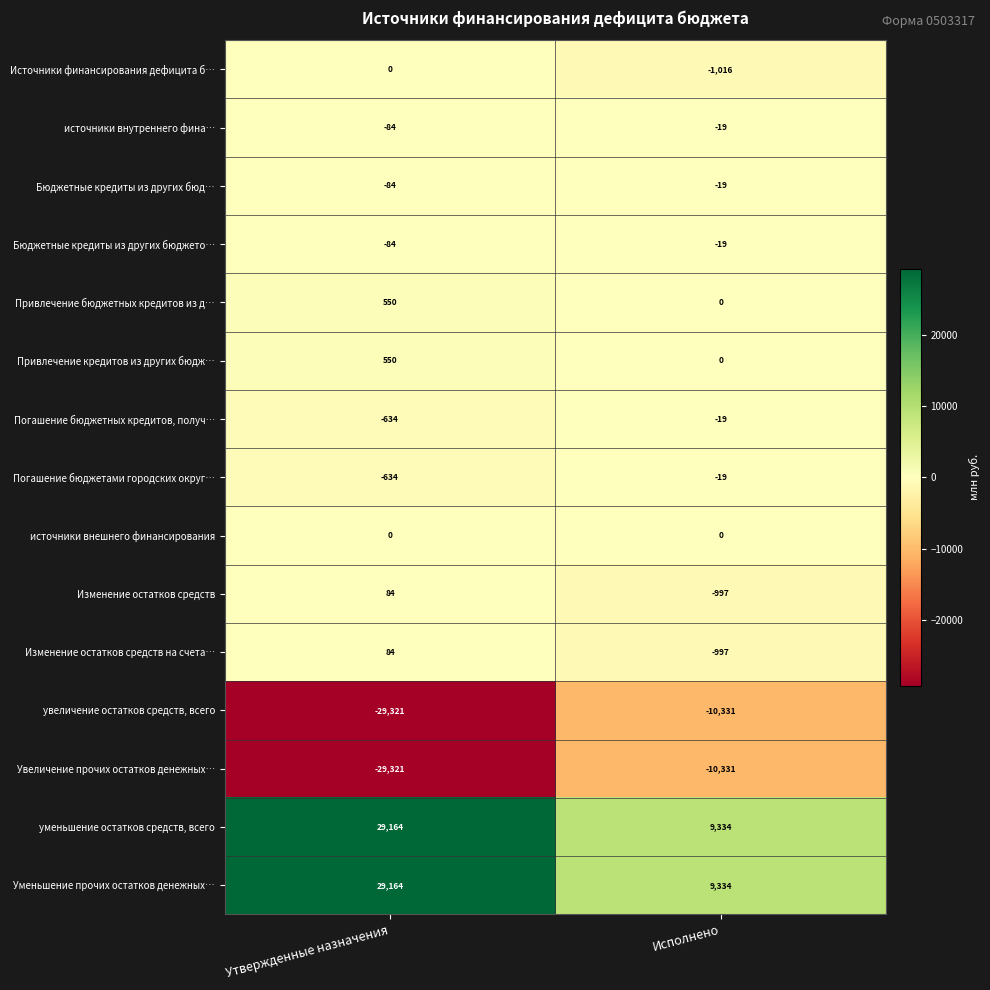

The Уменьшение прочих остатков денежных… series shows 2809 at Исполнено. True or false?

False